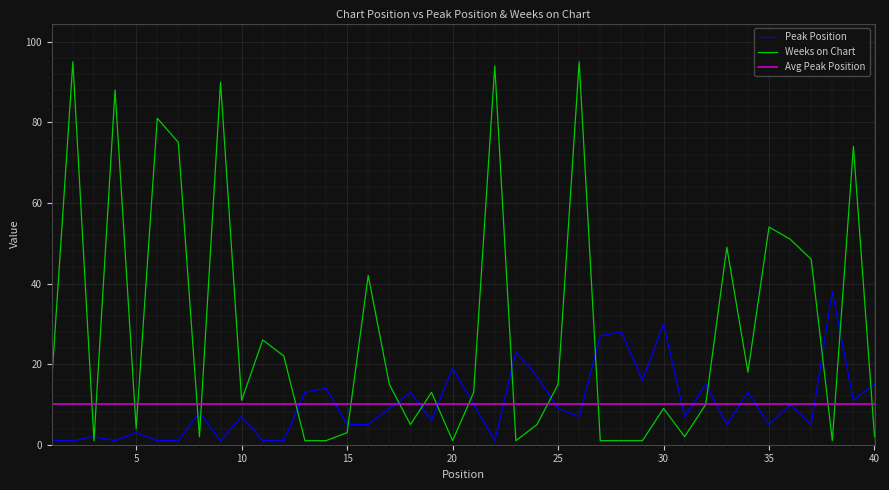

At which label does Weeks on Chart reach its minimum?

3